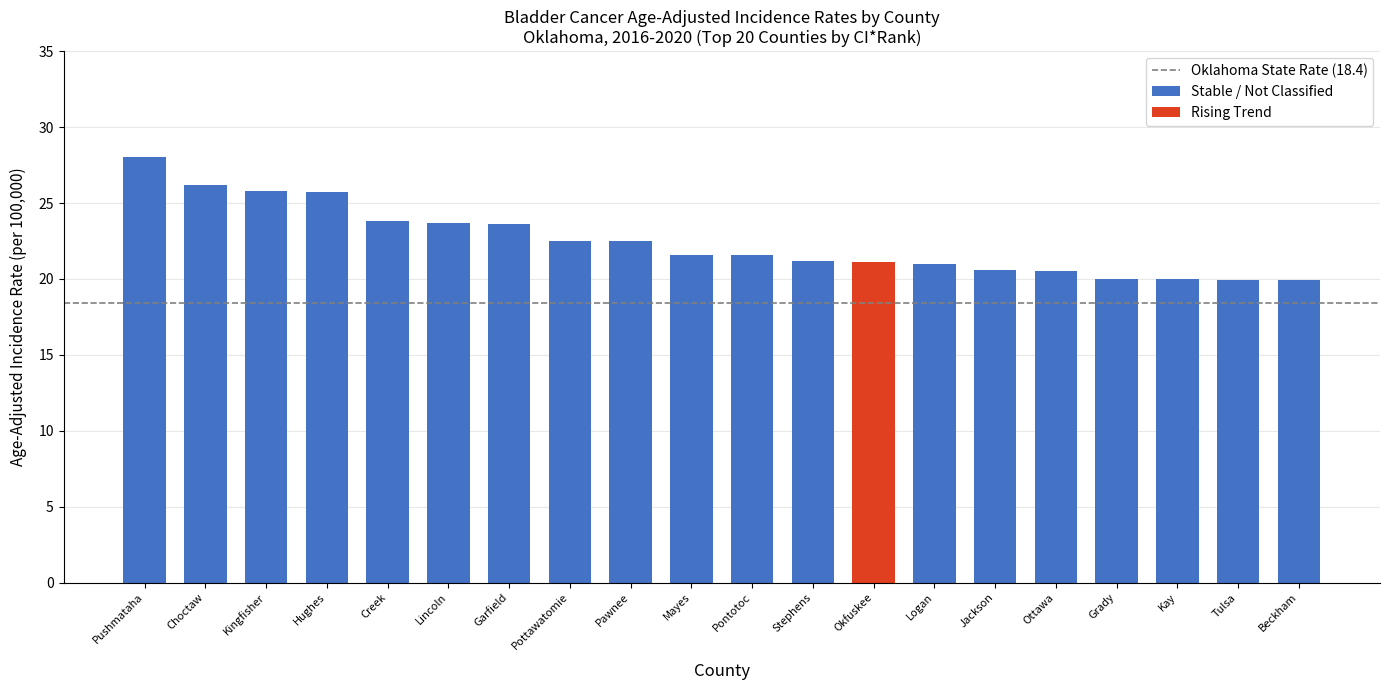

At which label is the value closest to 23?

Pottawatomie